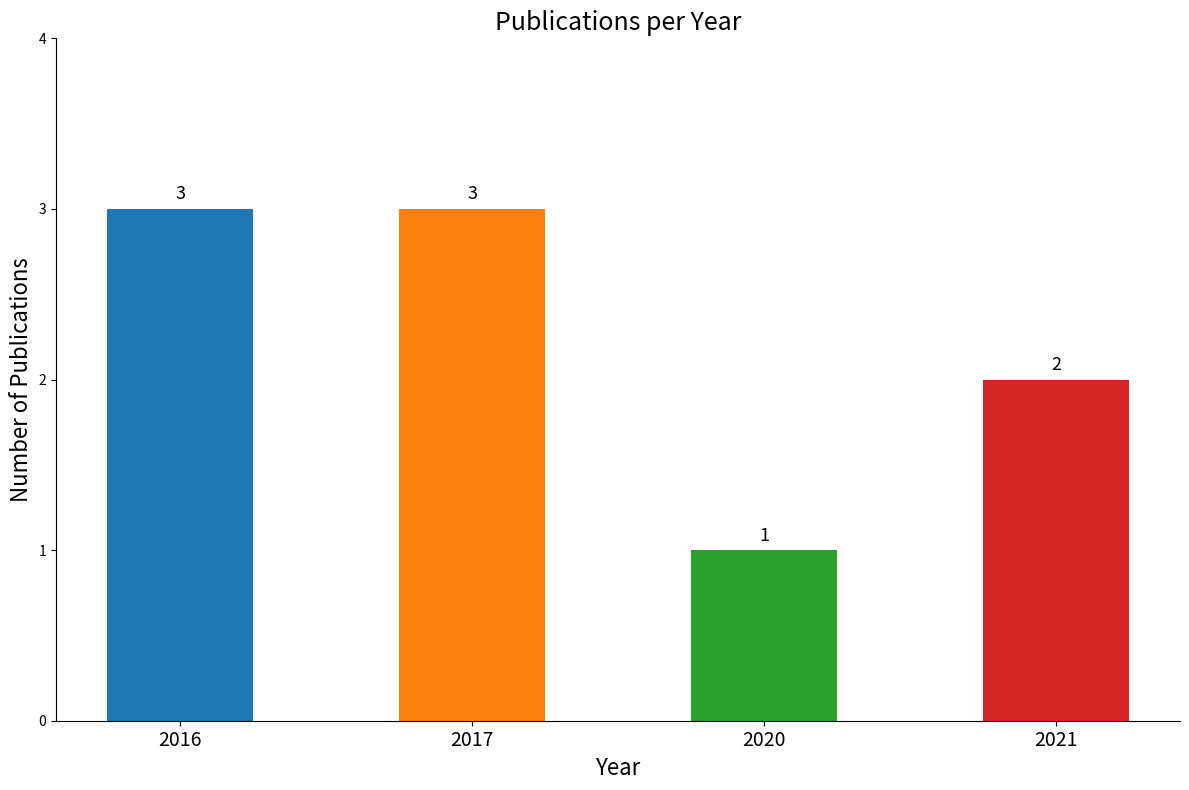

Is it true that the value at 2021 is 2?

True